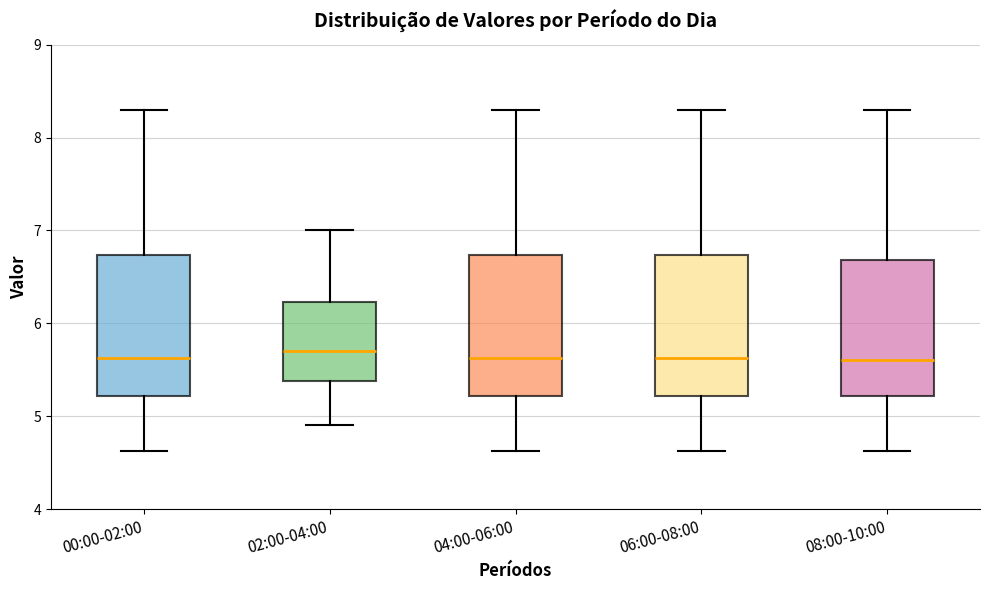

Reading left to right, read every box against the y-axis: the position of its median line, the range the box covers, and the ends of its whiskers. The values are not printed on the chart, so give them approximately, as read against the axis.

00:00-02:00: median 5.6, box 5.2 to 6.7, whiskers 4.6 to 8.3
02:00-04:00: median 5.7, box 5.4 to 6.2, whiskers 4.9 to 7.0
04:00-06:00: median 5.6, box 5.2 to 6.7, whiskers 4.6 to 8.3
06:00-08:00: median 5.6, box 5.2 to 6.7, whiskers 4.6 to 8.3
08:00-10:00: median 5.6, box 5.2 to 6.7, whiskers 4.6 to 8.3